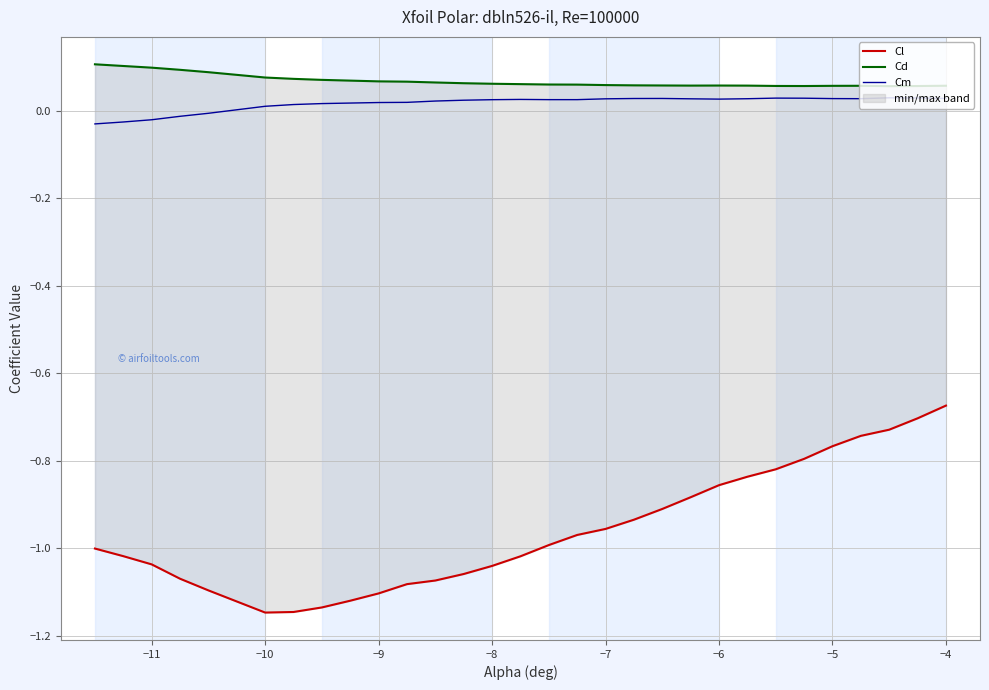

At how many categories does at least one series exceed 0?

30